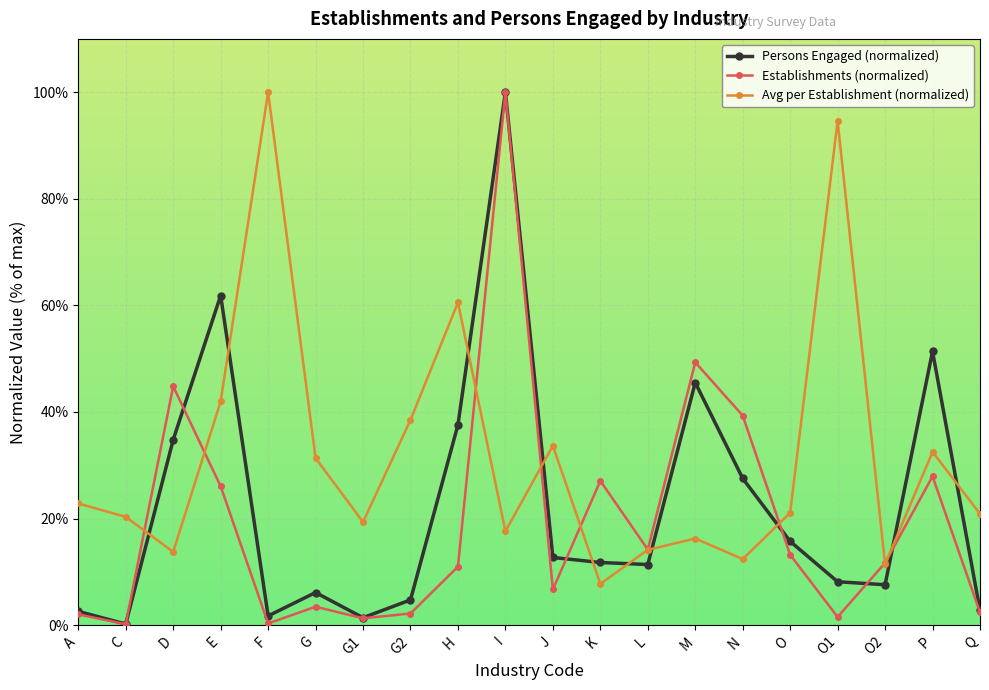

What is the label of the 14th point from the left?

M